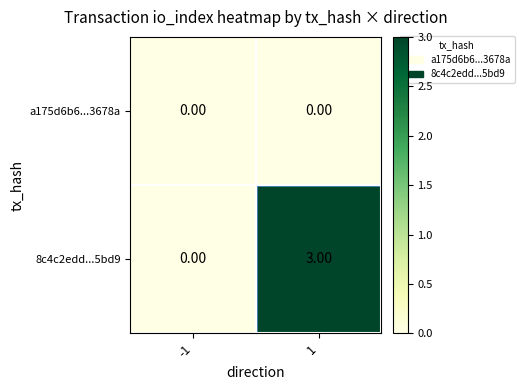

Which series has the largest range (max minus min)?

8c4c2edd...5bd9